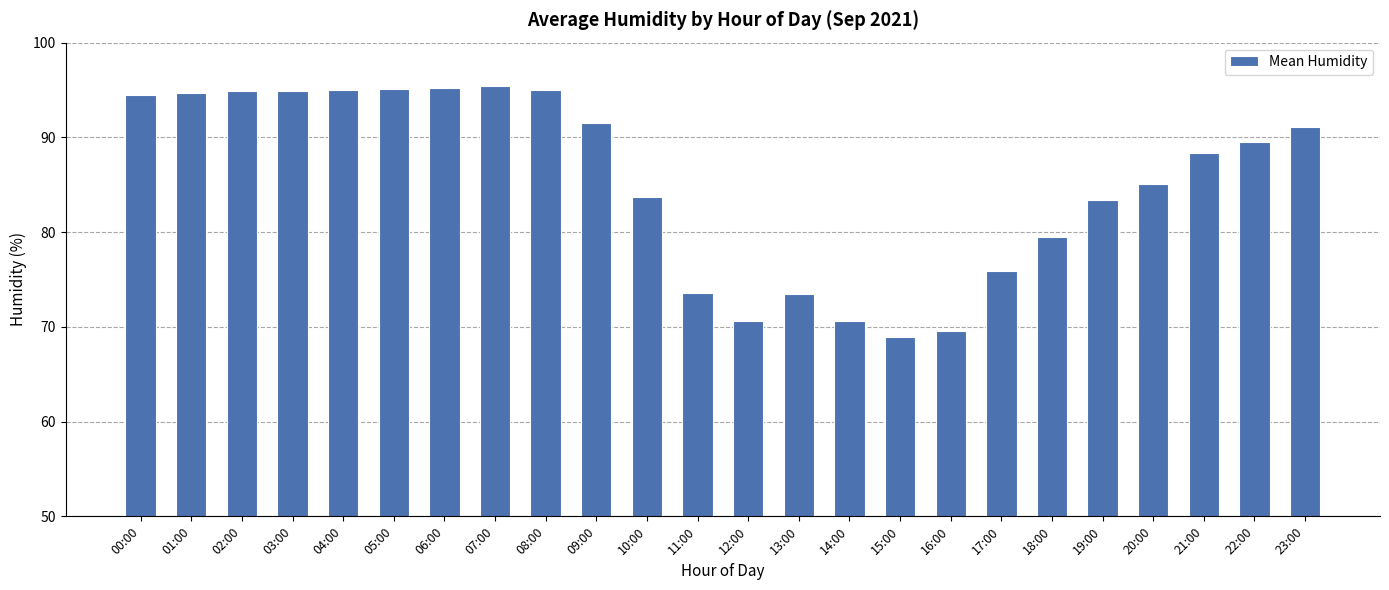

At which label does the data first exceed 89?

00:00